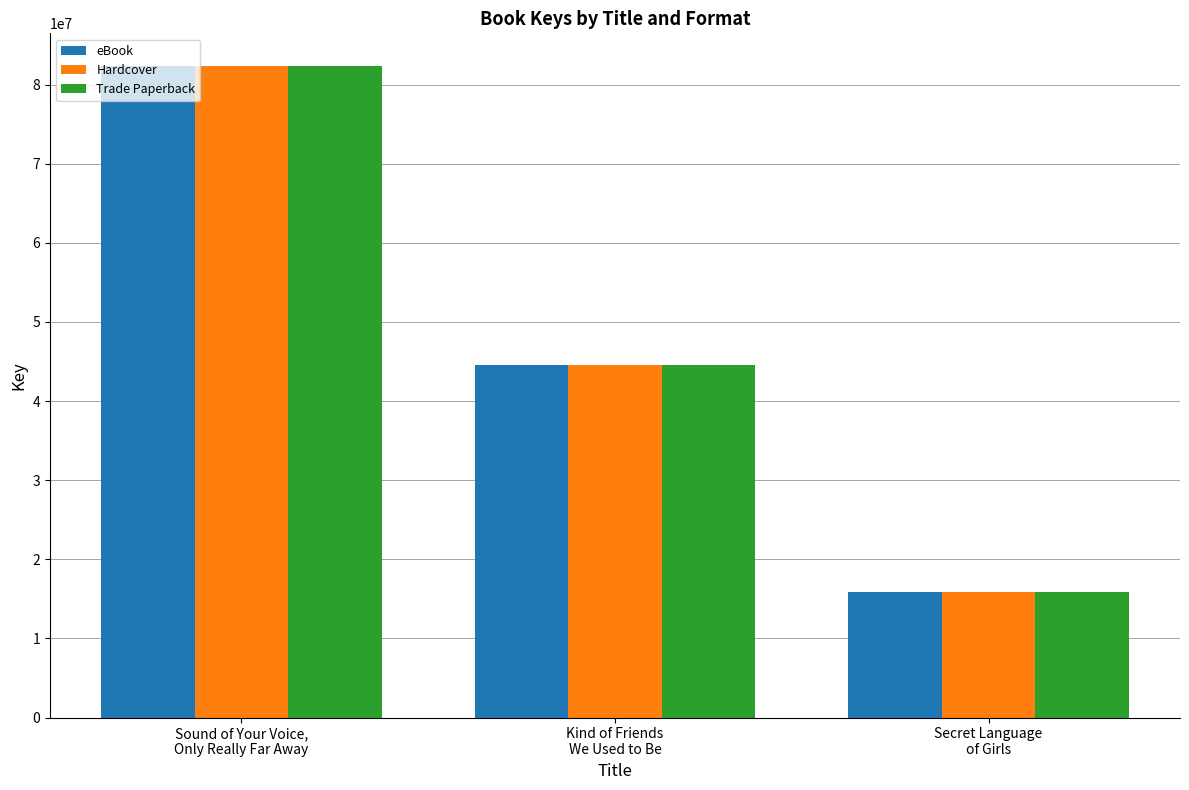

Count the eBook values in the range 15855837 to 82368253.

3